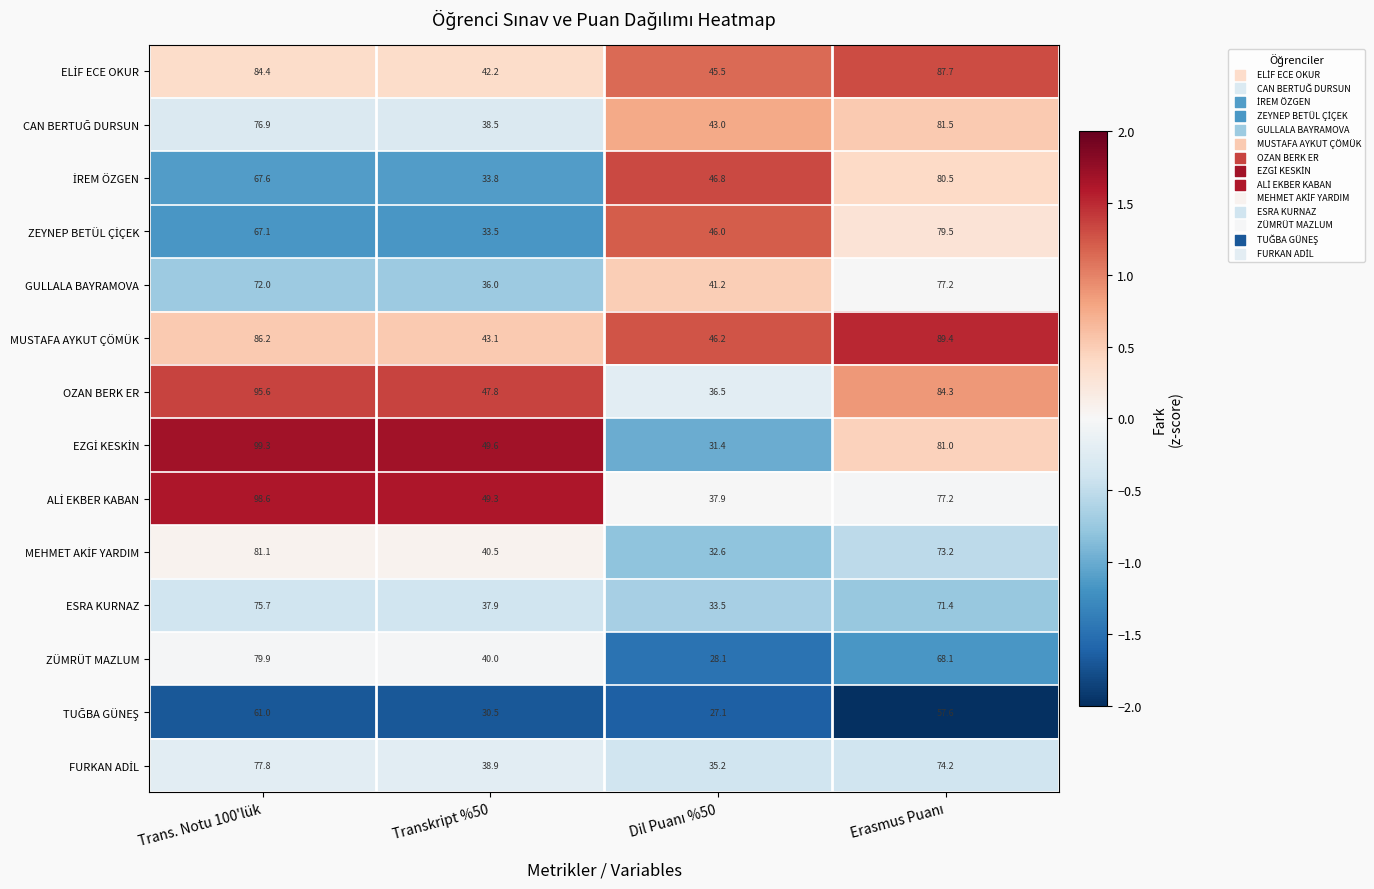

What is the difference between the maximum and minimum values in the OZAN BERK ER series?

59.1